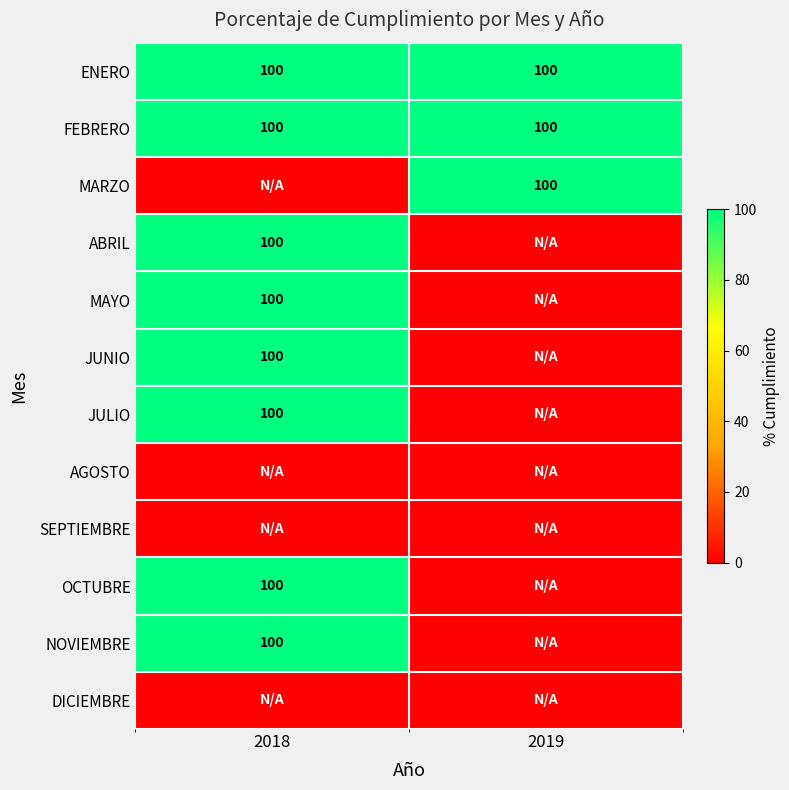

The NOVIEMBRE series shows 36 at 2018. True or false?

False